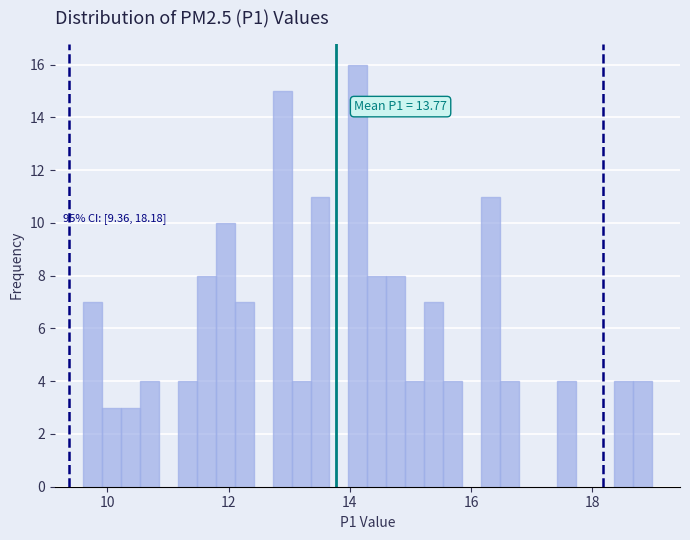

Around what value on the x-axis is the tallest bar? Give the approximate position of its centre, as read against the axis.

14.2